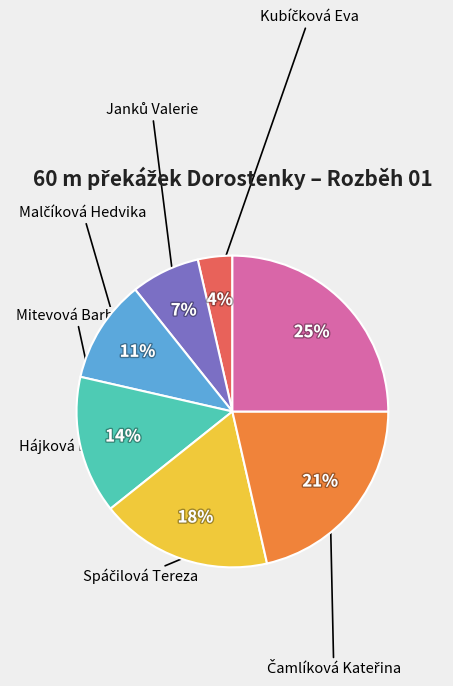

To the nearest percent, what is the difference between the largest and smallest slice percentages?

21%